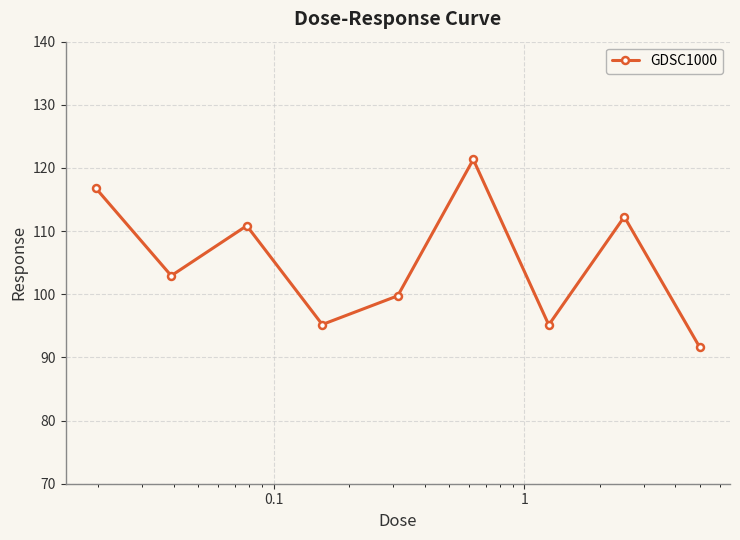

What is the difference between the maximum and minimum values?

29.8